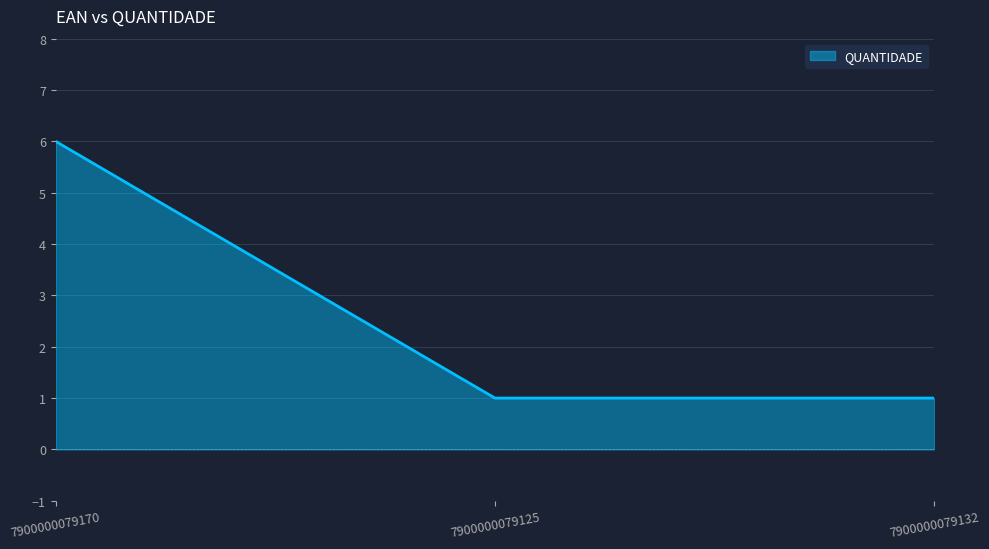

Count the values in the range 1 to 6.

3